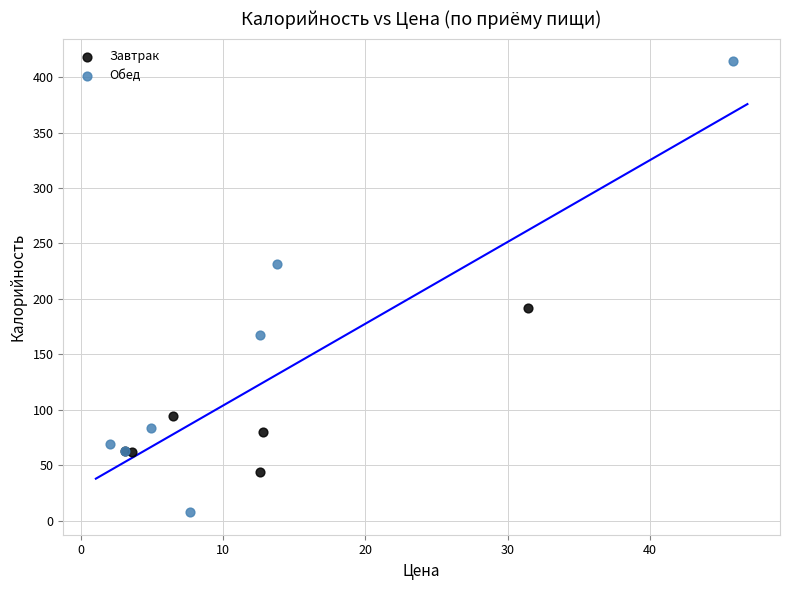

Which series contains the highest Y value?

Обед